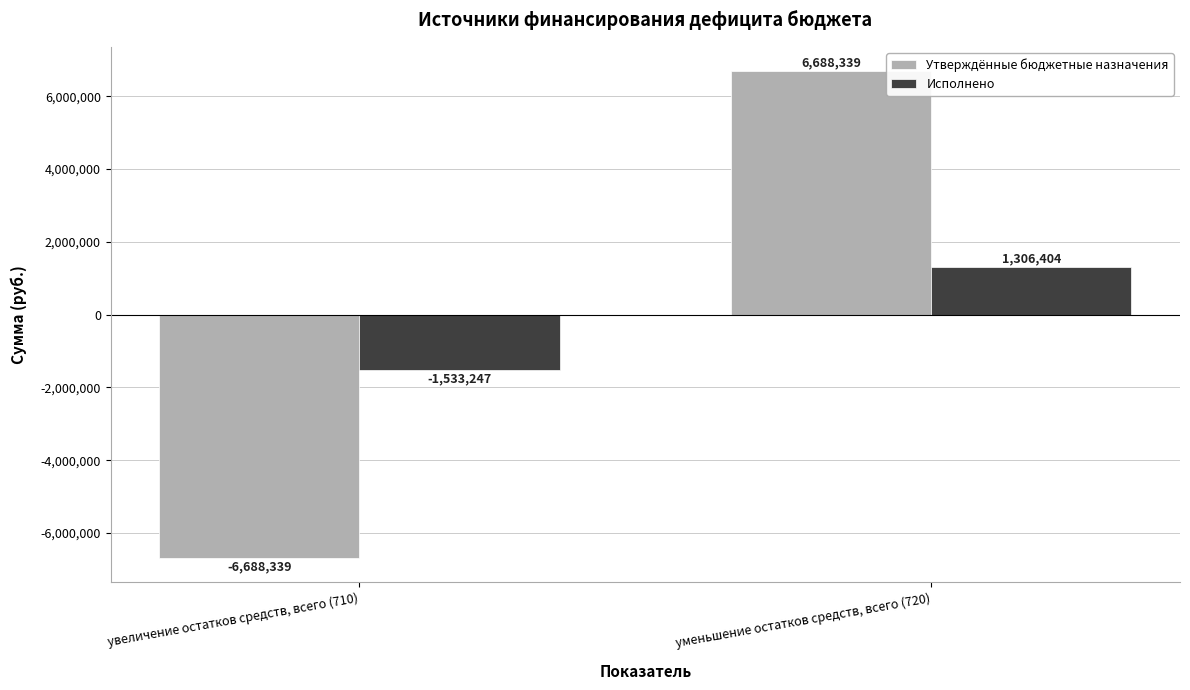

At which category is the sum across all series the highest?

уменьшение остатков средств, всего (720)